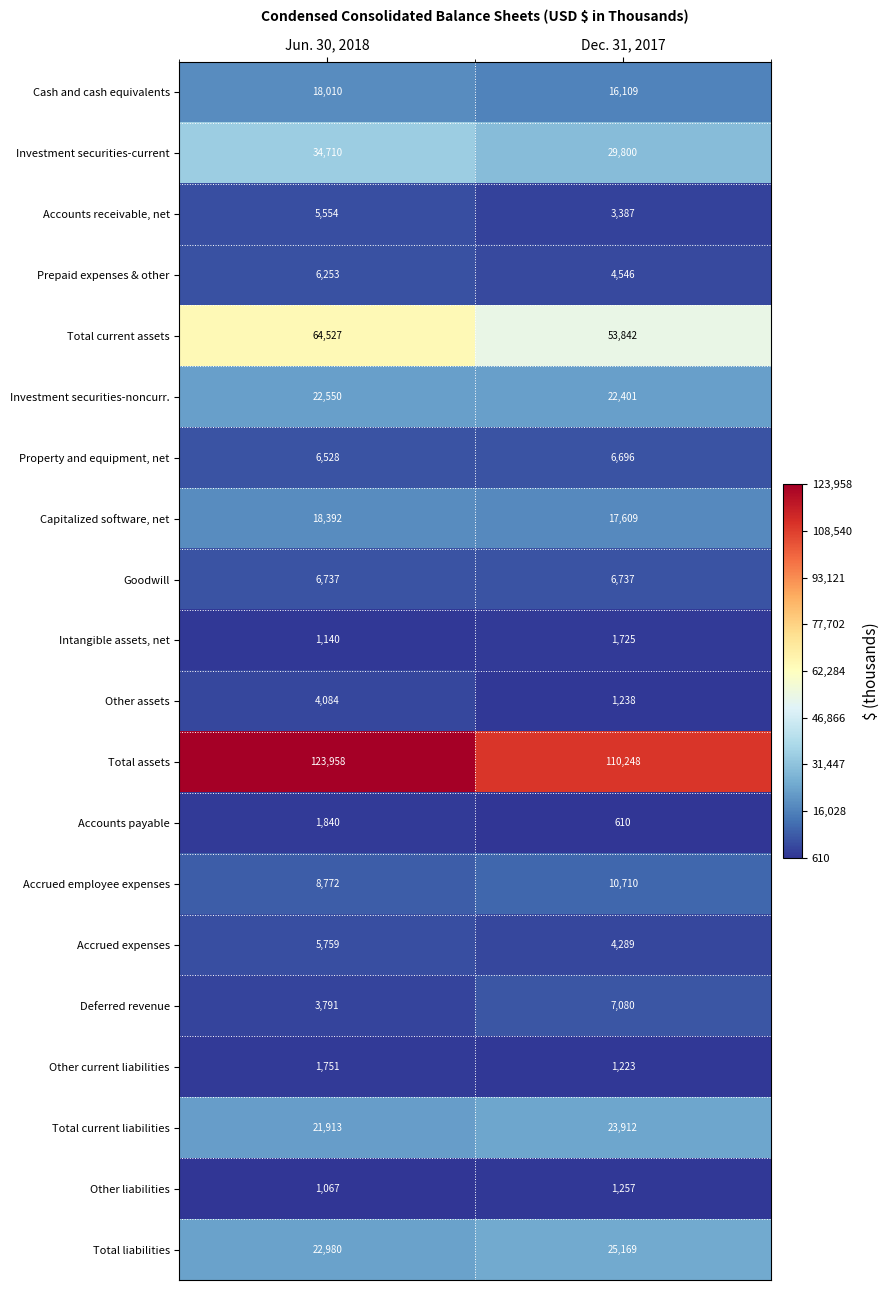

Is the value of Investment securities-noncurr. at Jun. 30, 2018 greater than the value of Other assets at Jun. 30, 2018?

Yes